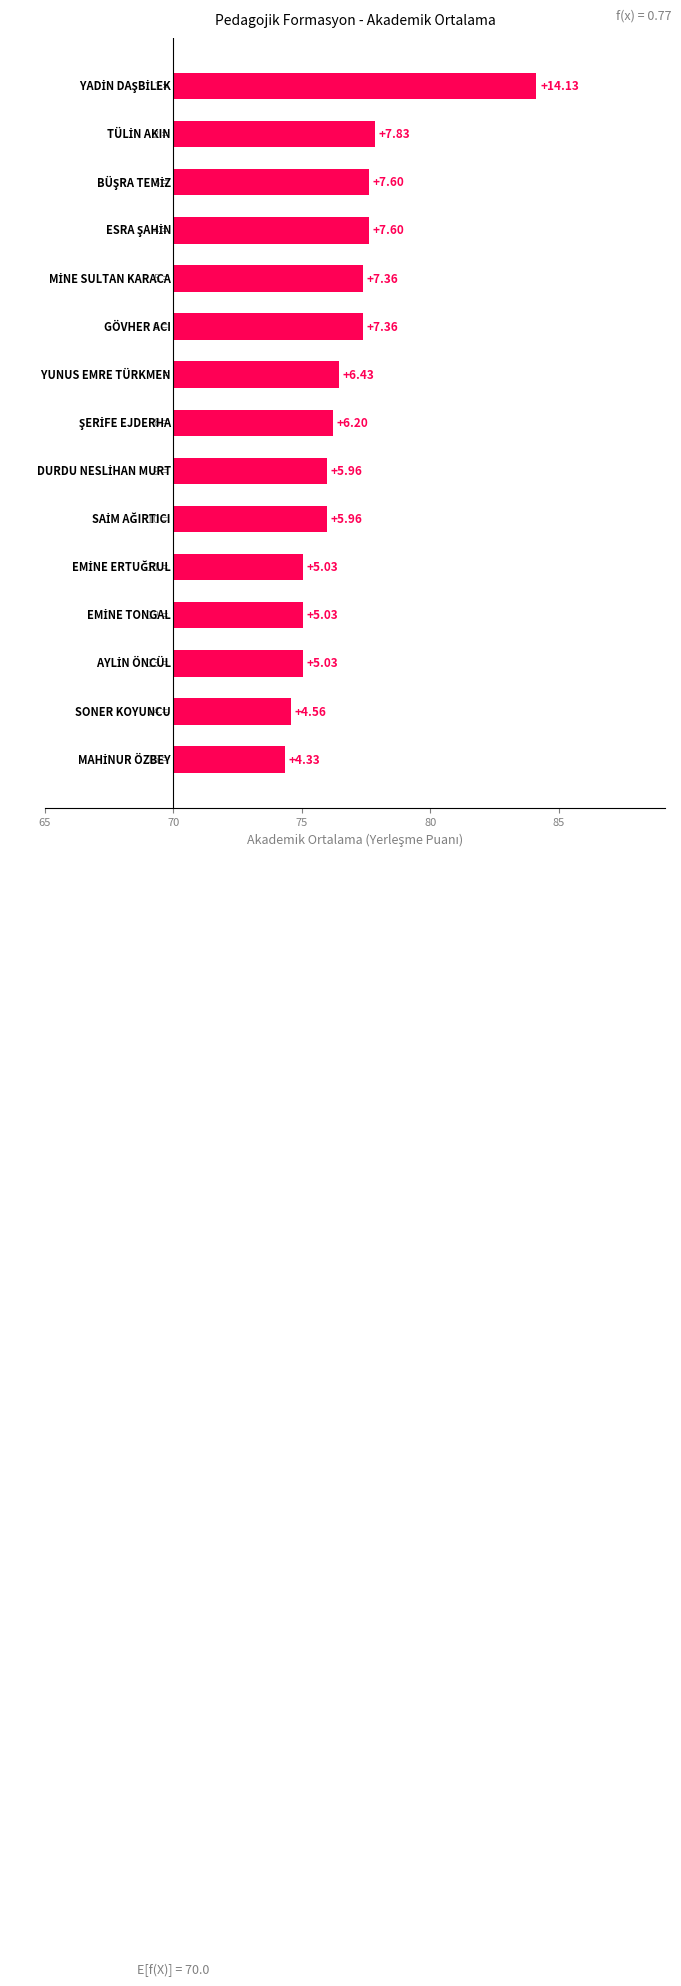

True or false: the data shows 4.4 at 6.

False